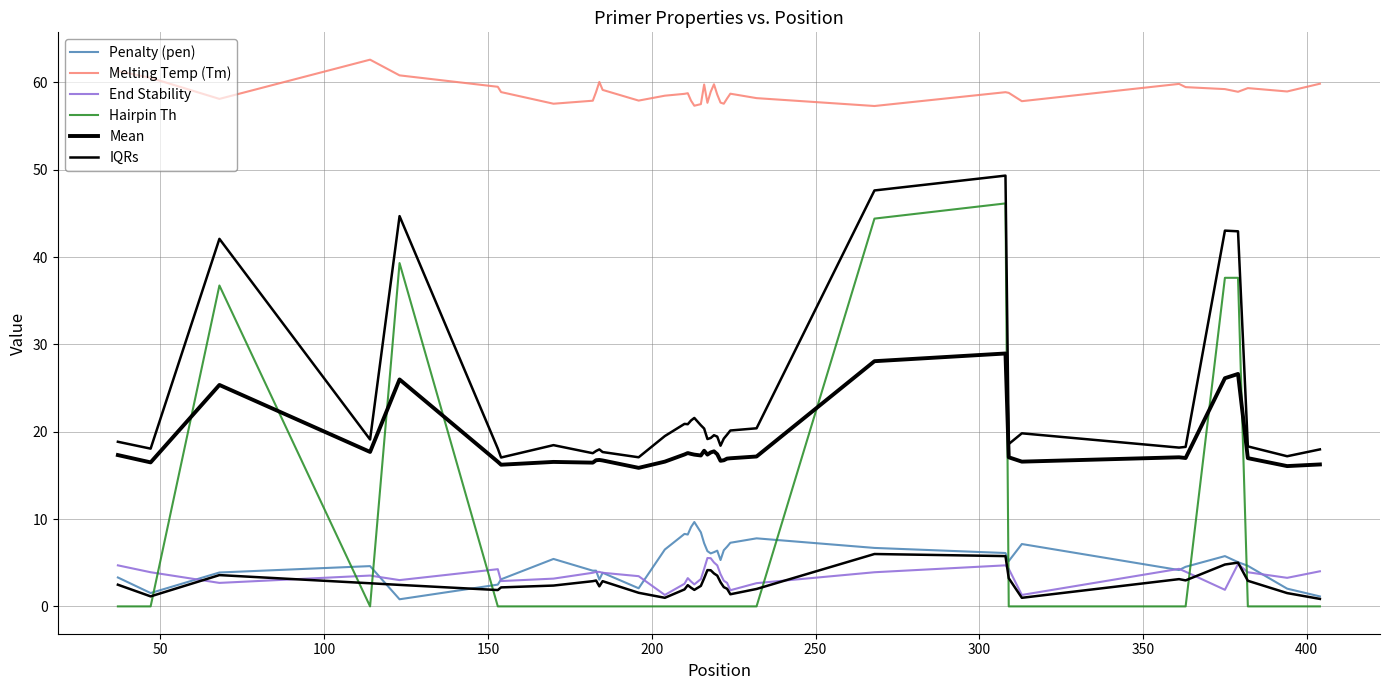

What is the label of the 35th point from the right?

250